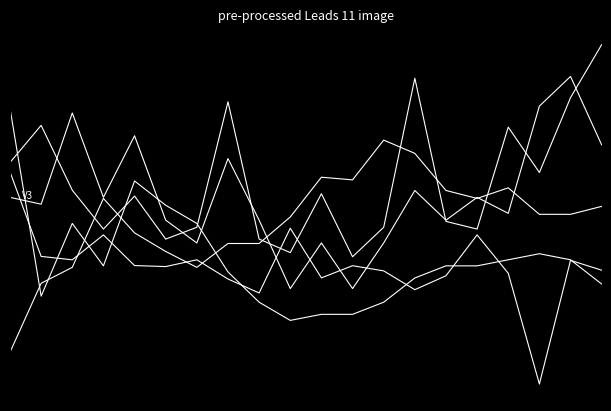

Does the chart display data point markers on the line(s)?

No